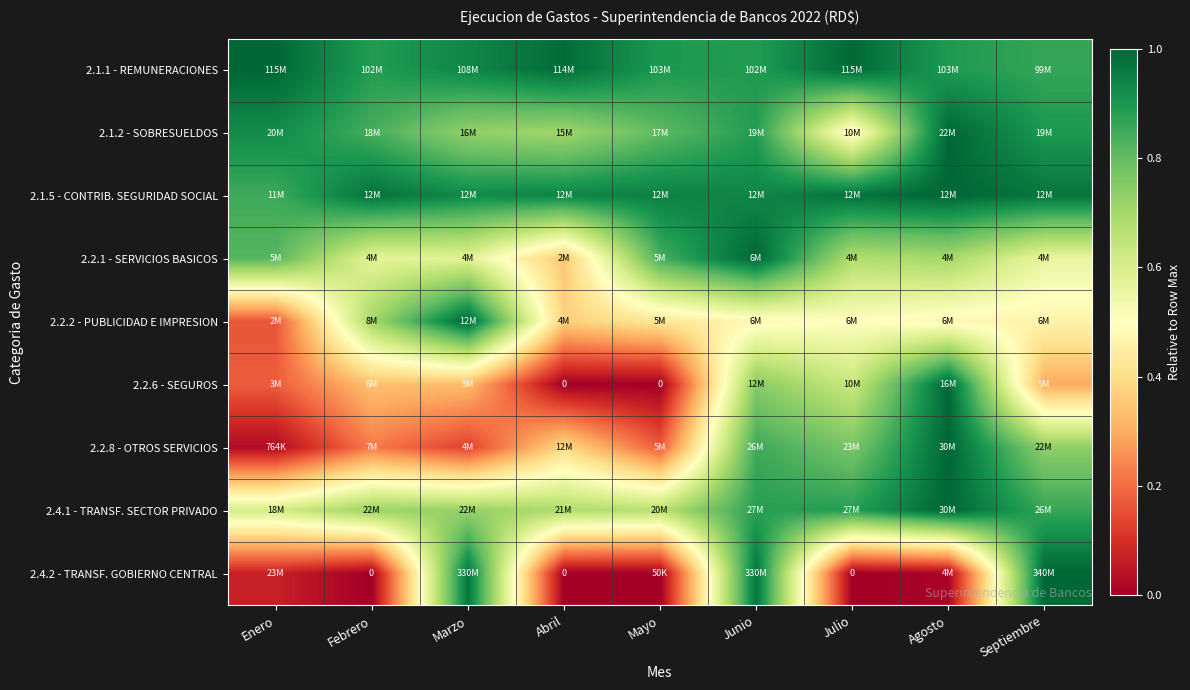

Count the 2.1.2 - SOBRESUELDOS values in the range 0 to 1.

9